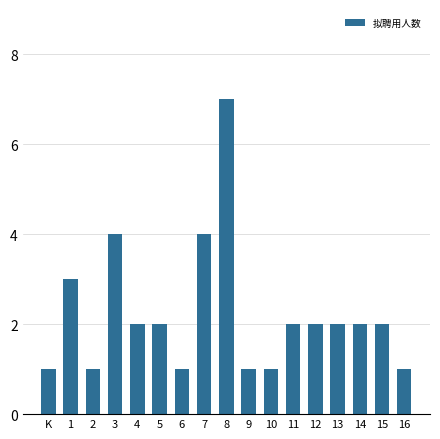

Reading right to left, what are all the values shown in this chart?

16=1	15=2	14=2	13=2	12=2	11=2	10=1	9=1	8=7	7=4	6=1	5=2	4=2	3=4	2=1	1=3	K=1